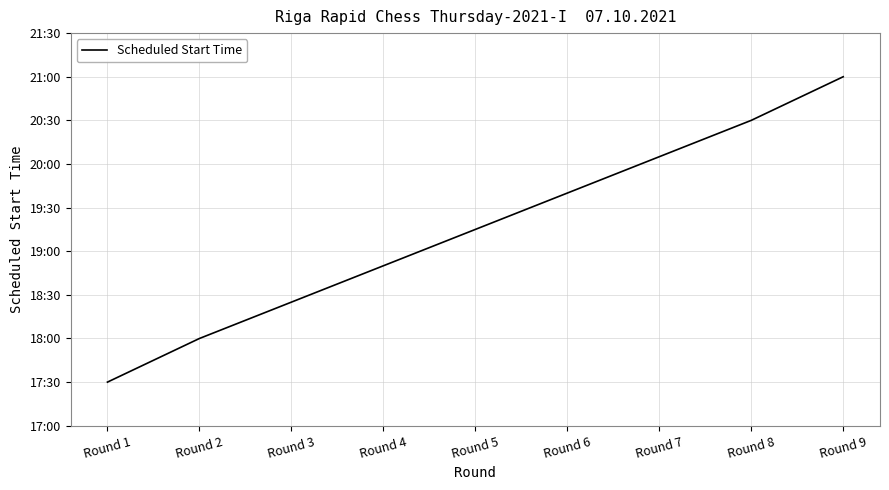

What is the difference between the values at Round 9 and Round 6?

1.3